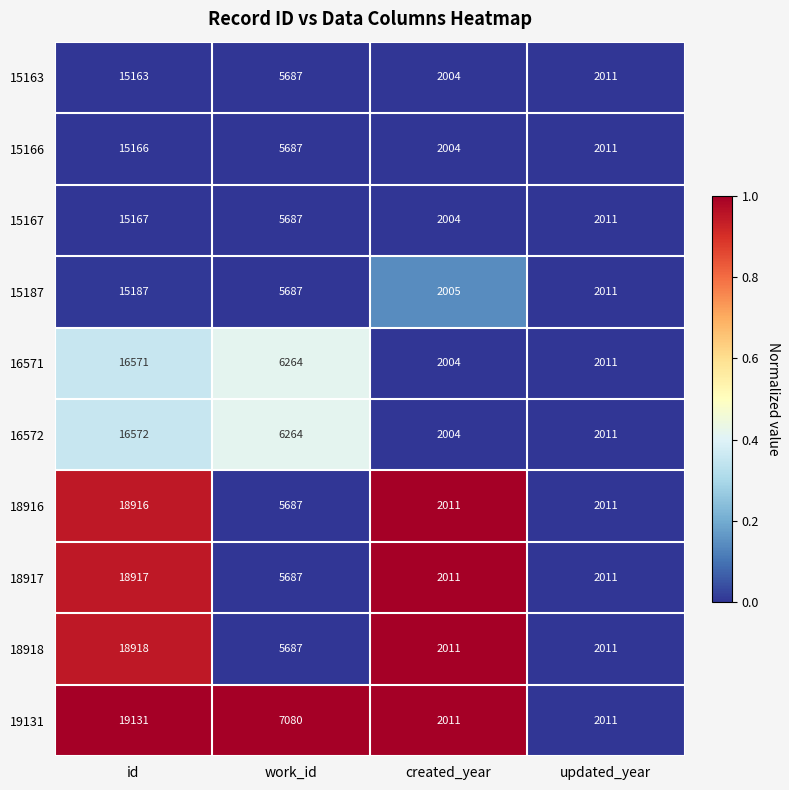

What is the spread (max minus min) of values at id?

3968